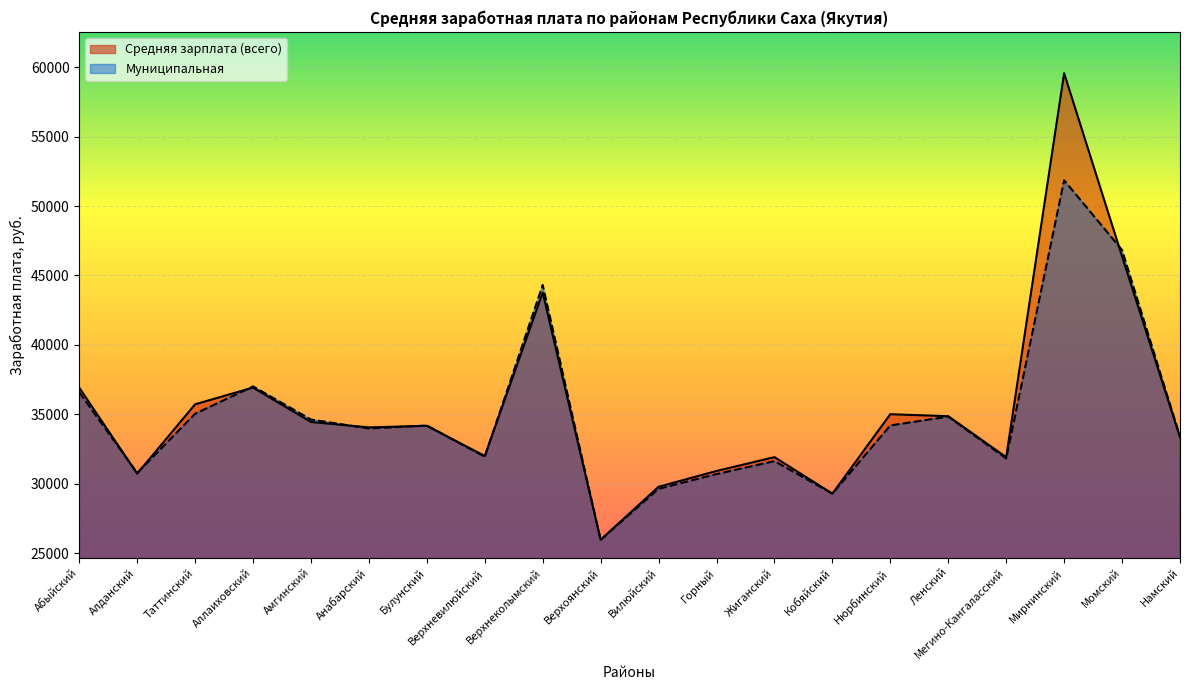

At which category is the sum across all series the highest?

Мирнинский